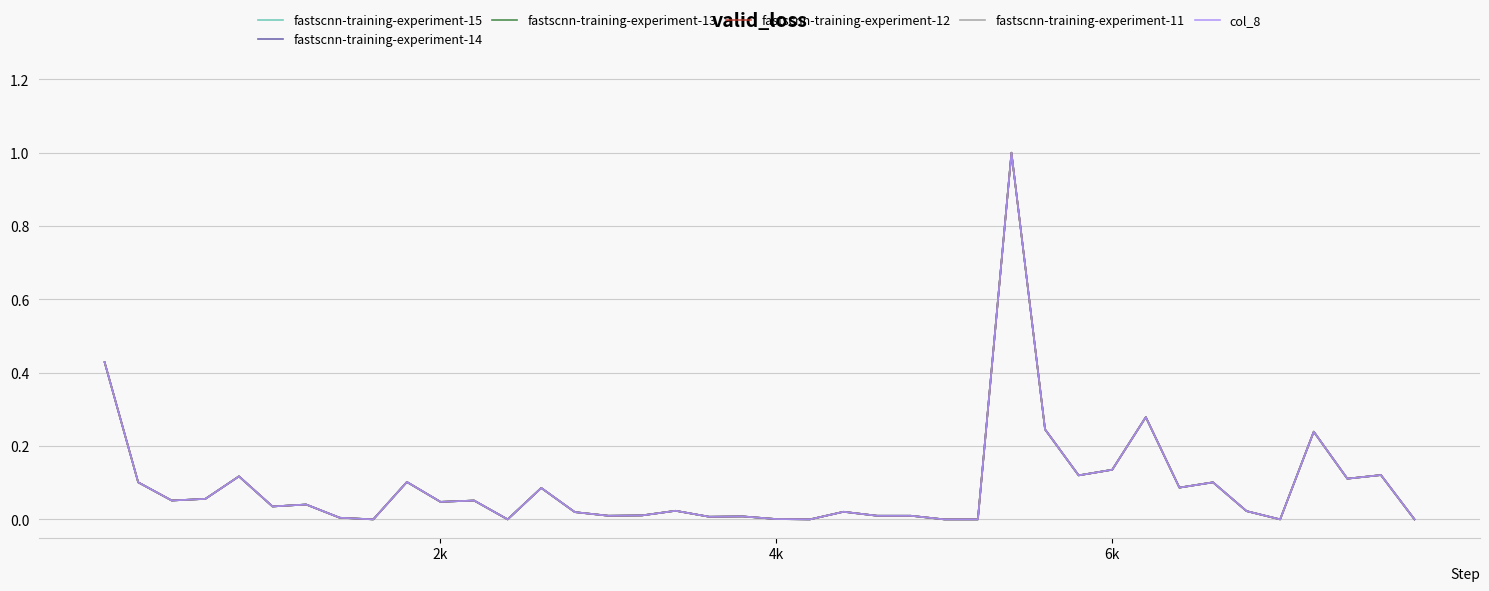

At how many categories does at least one series exceed 0?

33